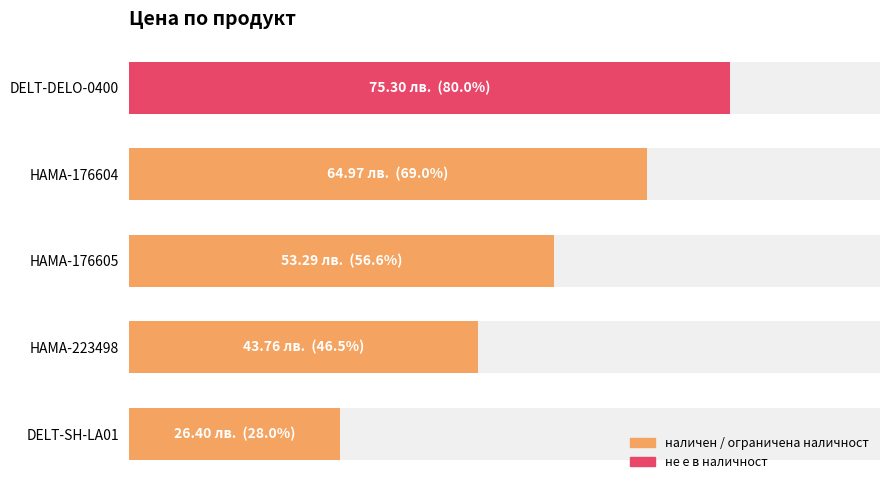

What is the approximate value at 40?

53.3